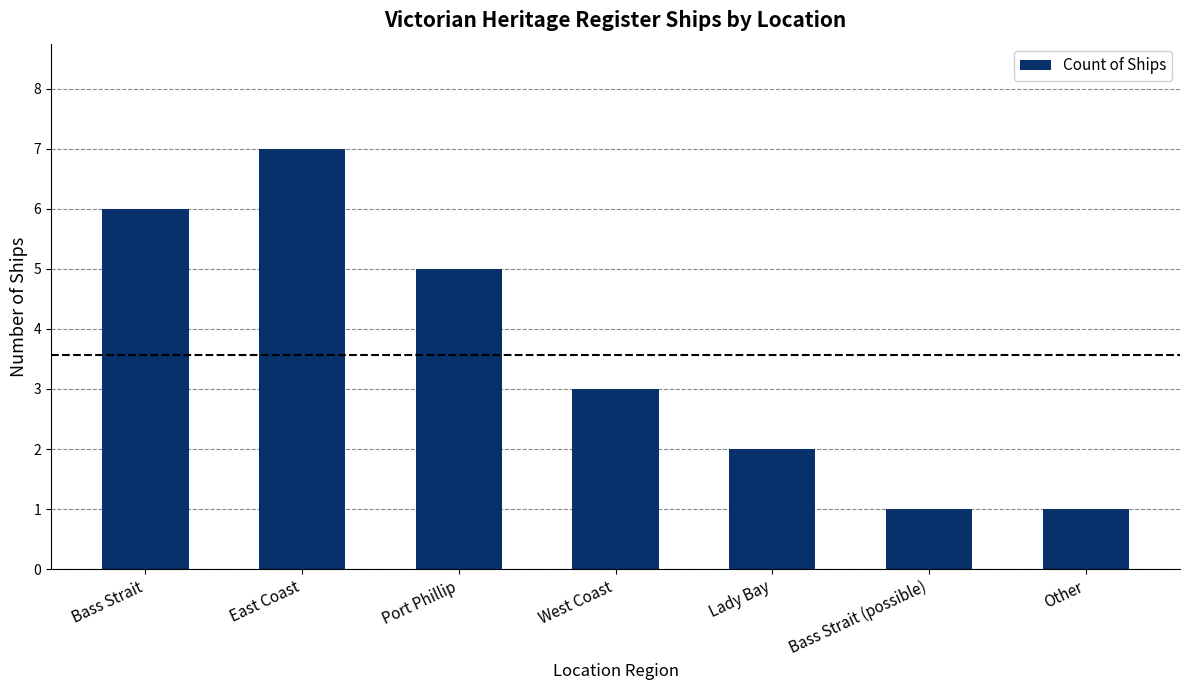

Where does the data first go above 3?

Bass Strait